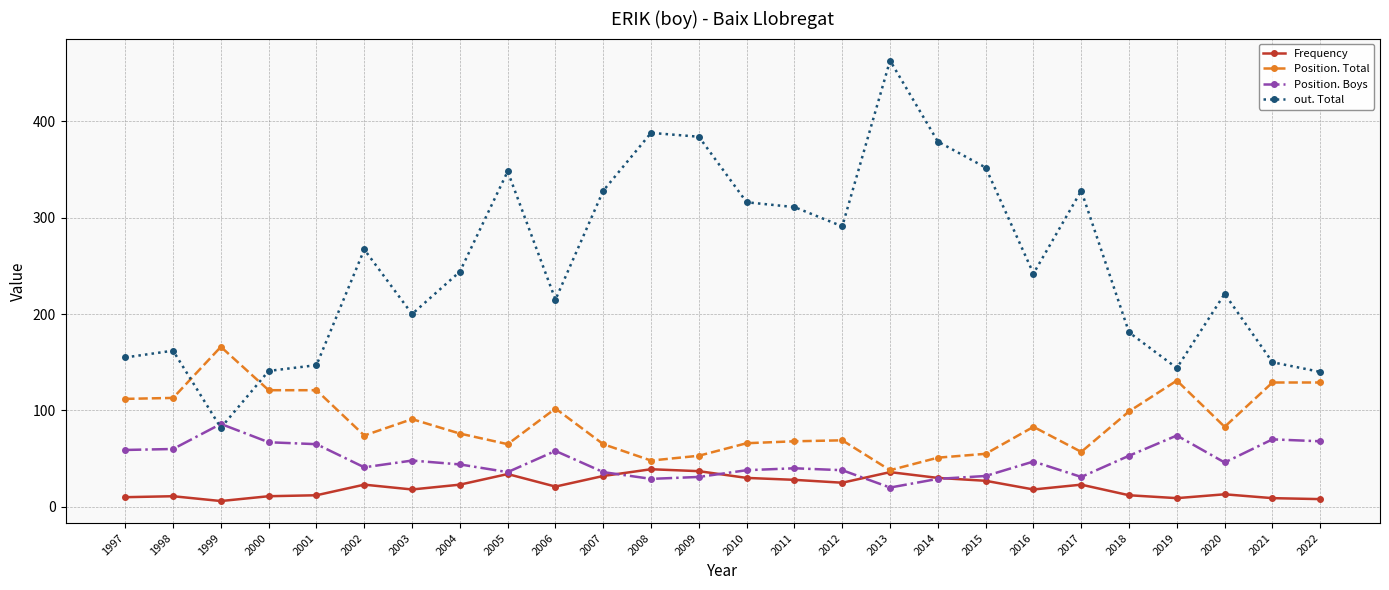

At 2015, list the series in order from largest to smallest.

out. Total, Position. Total, Position. Boys, Frequency